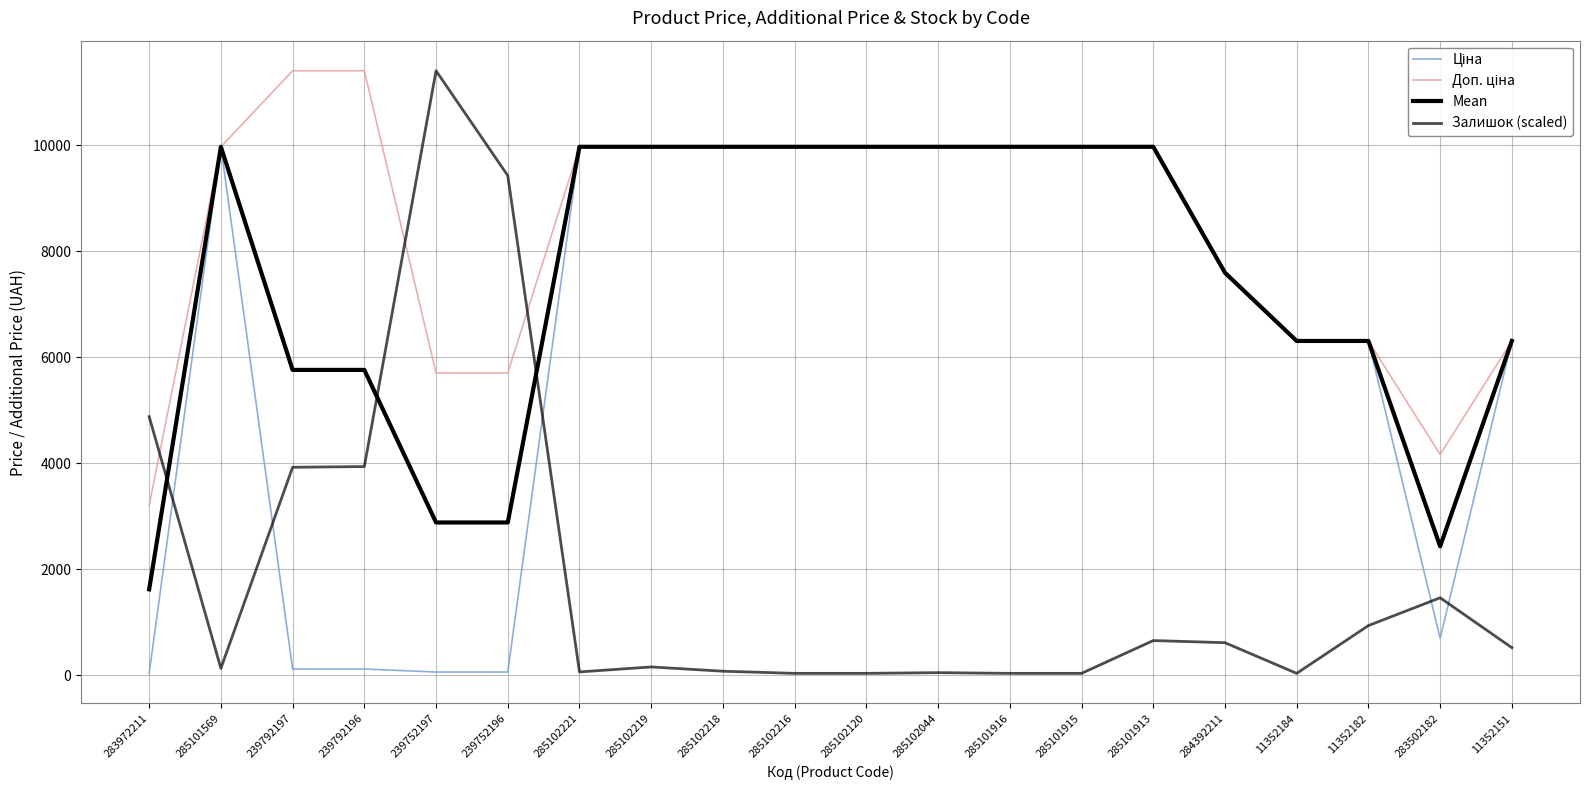

What is the total value across all series at 285102221?

29984.0